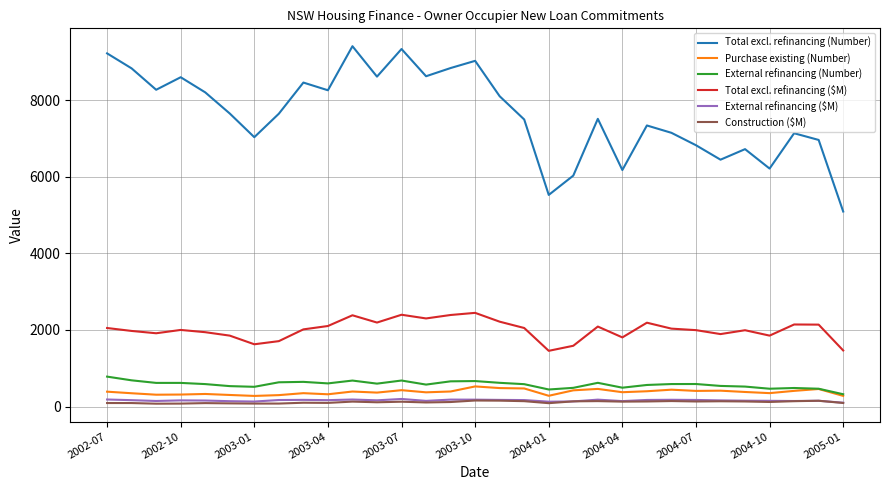

What is the minimum value shown in the chart?

74.4